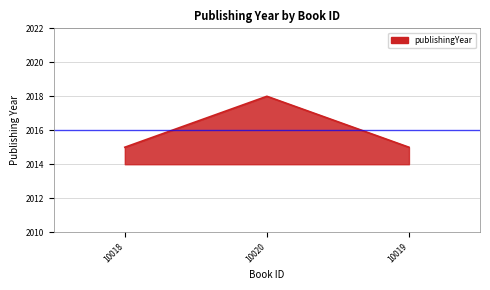

How many lines are shown in the chart?

1